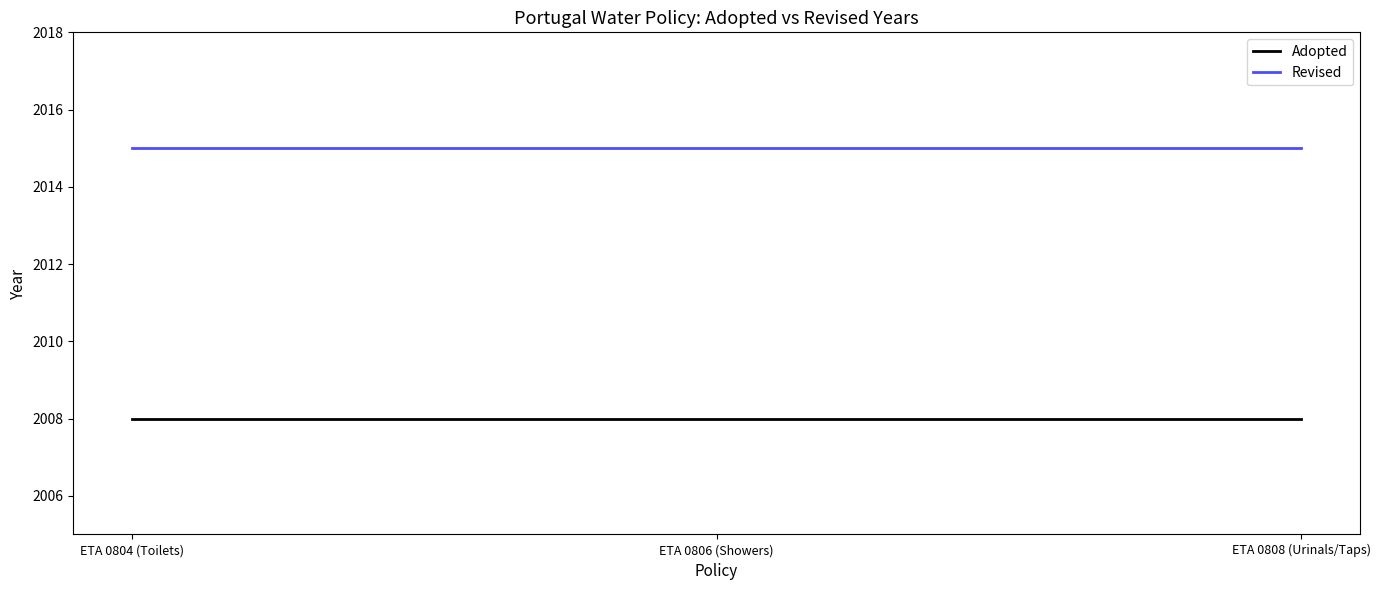

List the series in order of their peak value, lowest first.

Adopted, Revised